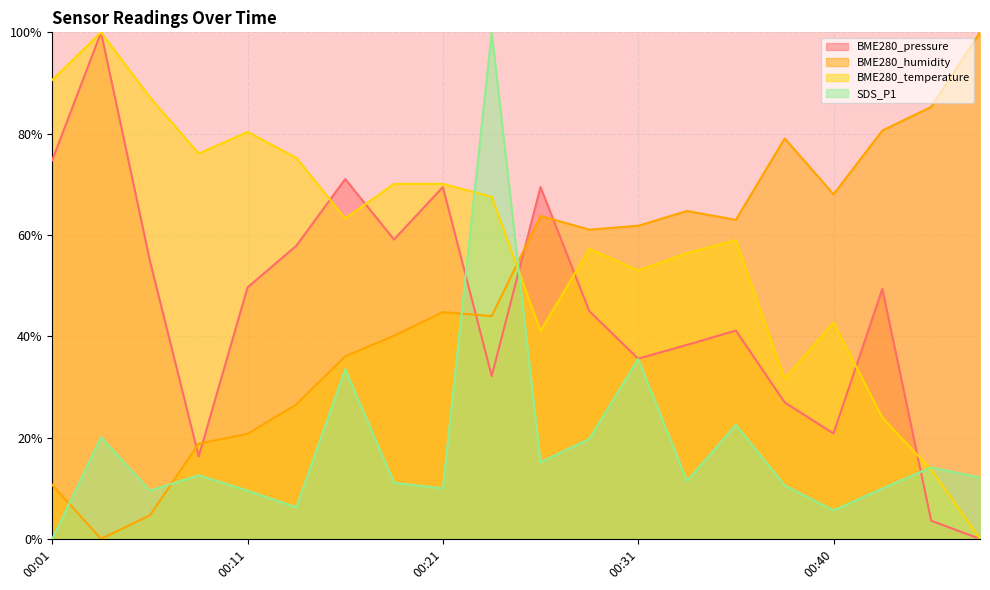

Reading left to right, list all the values displayed in this chart.

BME280_pressure: 74.7	100.0	54.9	16.3	49.6	57.9	71.0	59.1	69.5	32.2	69.5	45.0	35.6	38.3	41.1	27.0	20.8	49.4	3.6	0.0
BME280_humidity: 10.7	0.0	4.7	18.8	20.7	26.6	36.0	40.1	44.8	44.0	63.8	61.0	61.8	64.7	63.0	79.1	68.0	80.6	85.3	100.0
BME280_temperature: 90.6	100.0	87.2	76.1	80.3	75.2	63.2	70.1	70.1	67.5	41.0	57.3	53.0	56.4	59.0	31.6	42.7	23.9	13.7	0.0
SDS_P1: 0.0	20.1	9.5	12.6	9.5	6.2	33.5	11.1	10.0	100.0	15.2	19.7	35.5	11.4	22.5	10.6	5.6	10.0	14.1	12.1